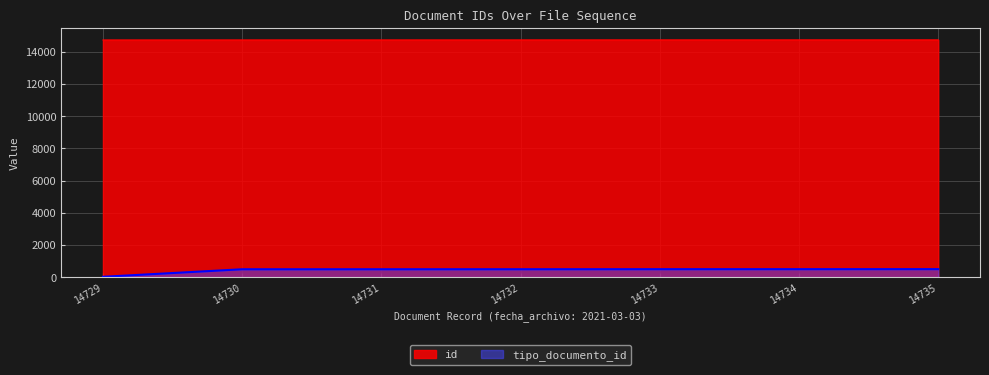

Read the id value at 14734.

14734